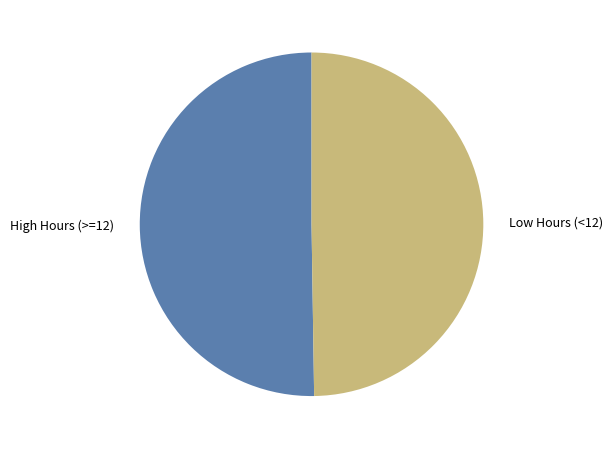

The High Hours (>=12) slice represents 45% of the pie. True or false?

False